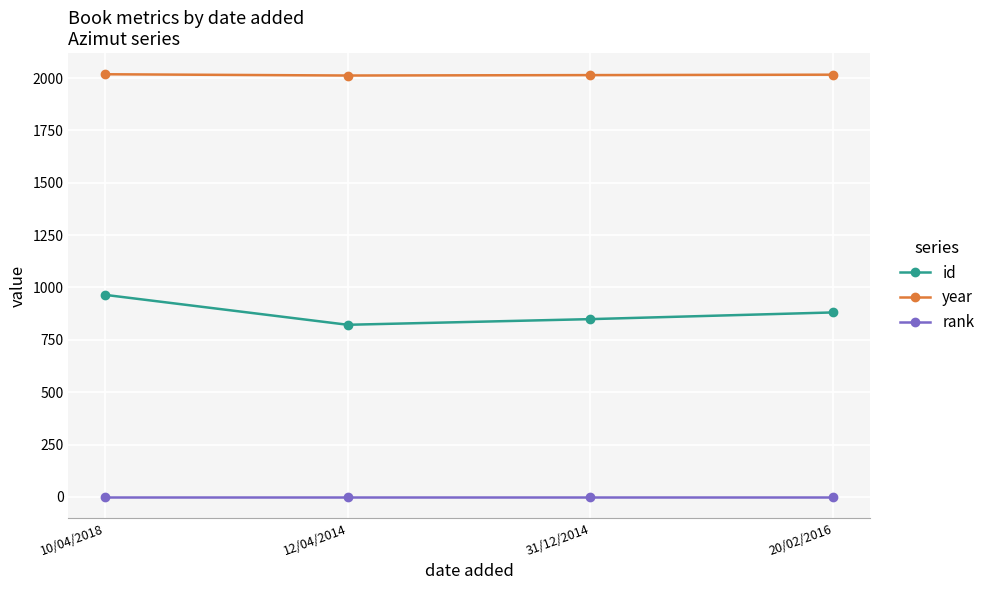

Between 12/04/2014 and 20/02/2016, which series saw the biggest shift?

id